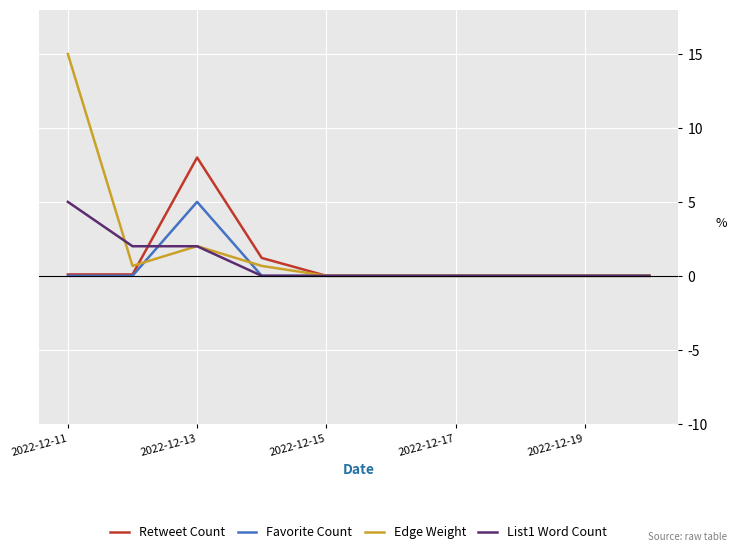

Does the chart have visible grid lines?

Yes